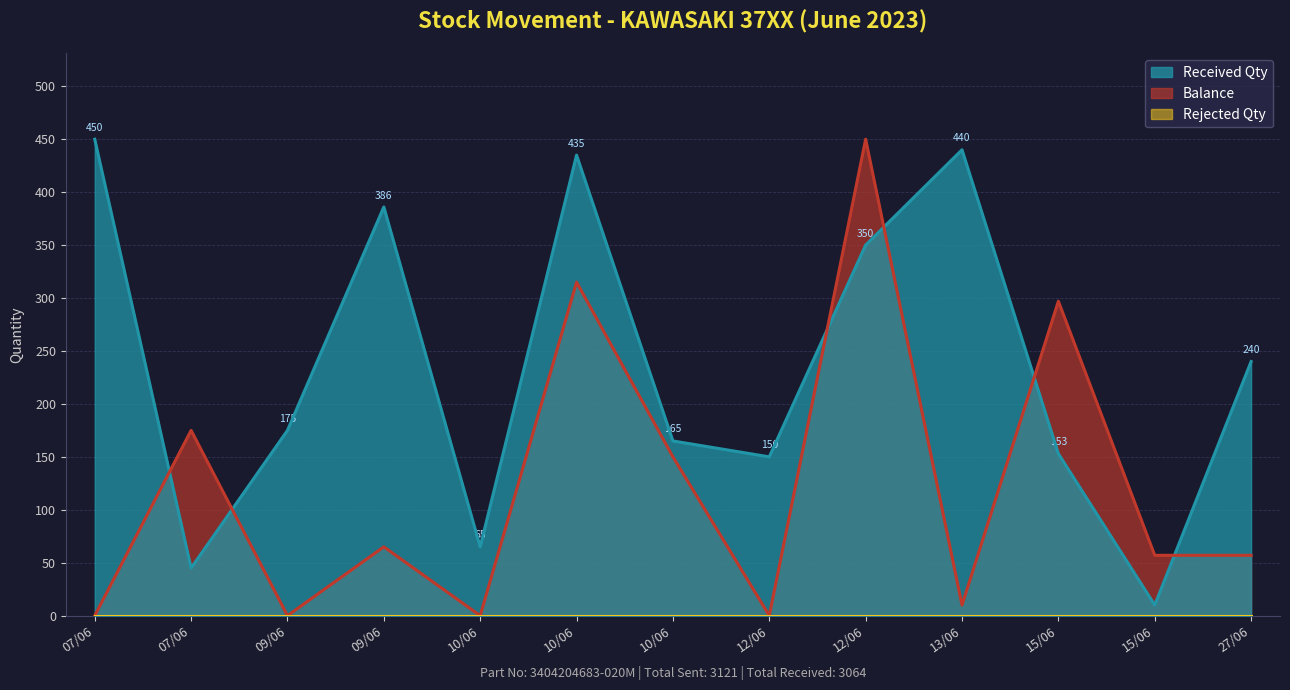

The Balance series shows 5 at 13/06. True or false?

False